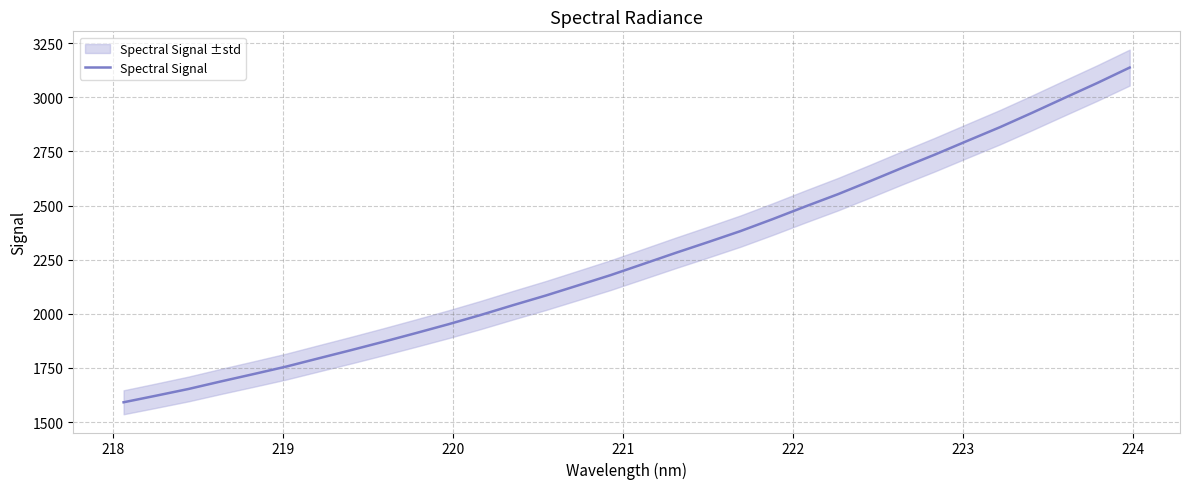

What is the minimum value shown in the chart?

1591.6